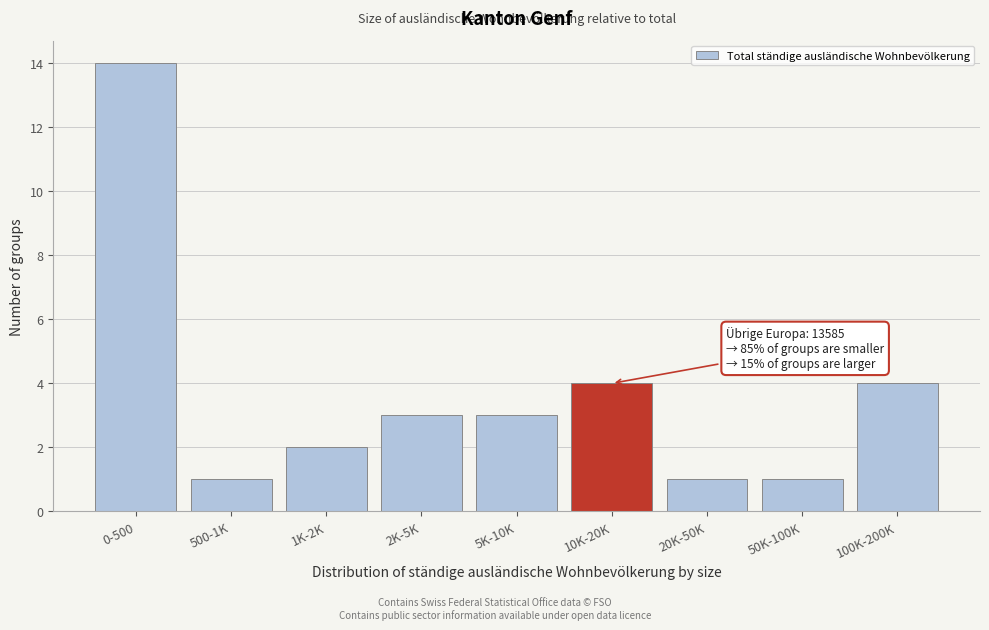

Reading left to right, transcribe all the data shown in this chart.

0-500=14	500-1K=1	1K-2K=2	2K-5K=3	5K-10K=3	10K-20K=4	20K-50K=1	50K-100K=1	100K-200K=4